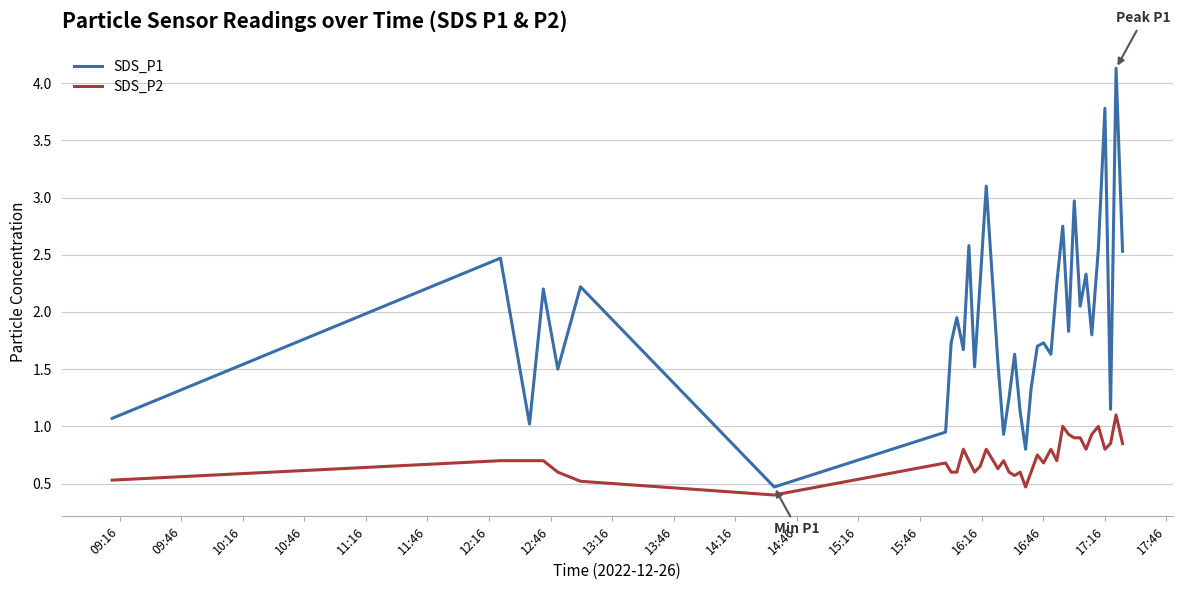

True or false: SDS_P1 and SDS_P2 cross at least once.

False